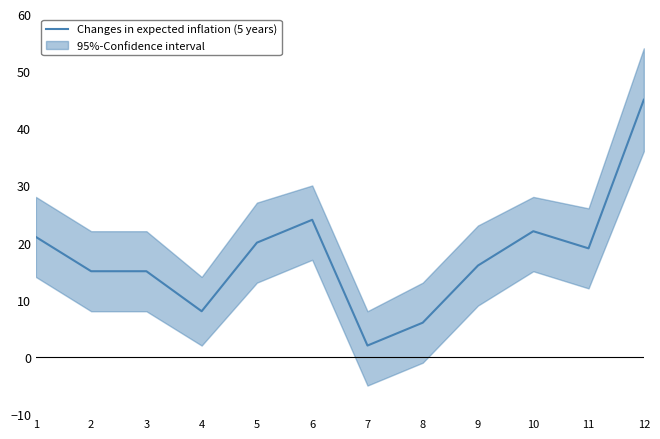

Reading right to left, extract all data points from this chart.

45	19	22	16	6	2	24	20	8	15	15	21